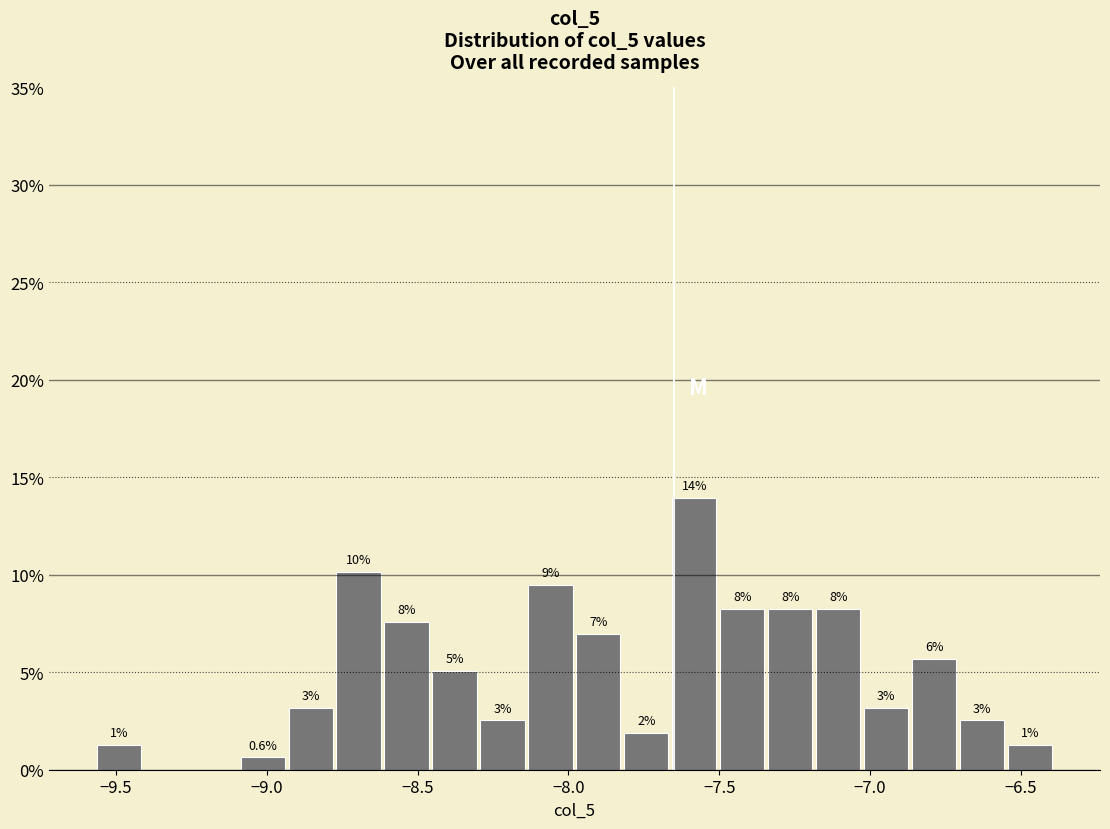

Around what value on the x-axis is the tallest bar? Give the approximate position of its centre, as read against the axis.

-7.60